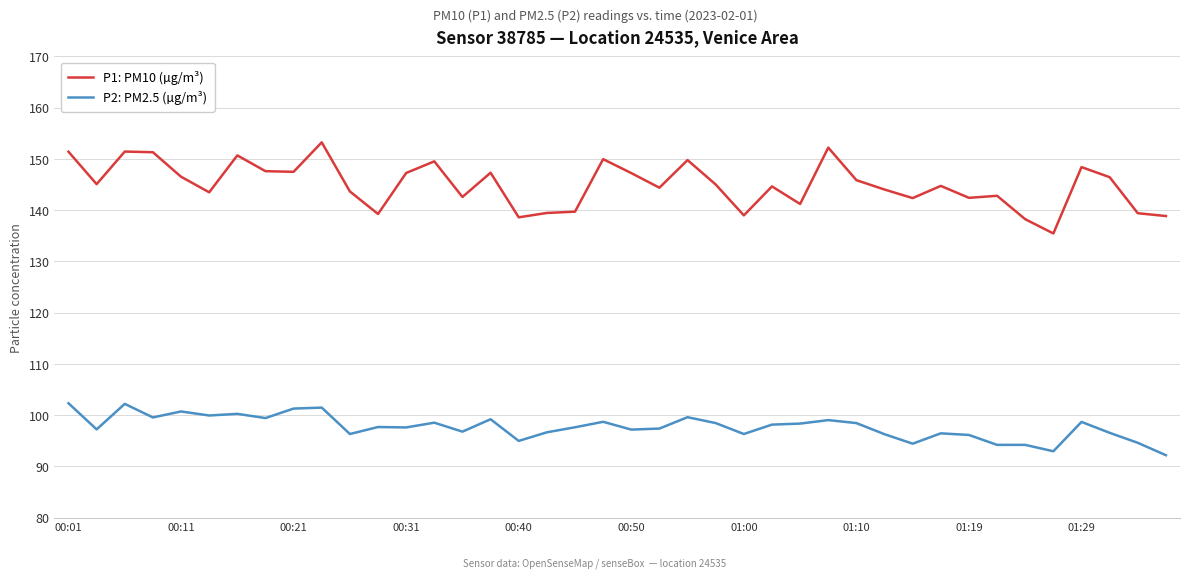

True or false: P1: PM10 (µg/m³) has more than 1 interior local peaks.

True